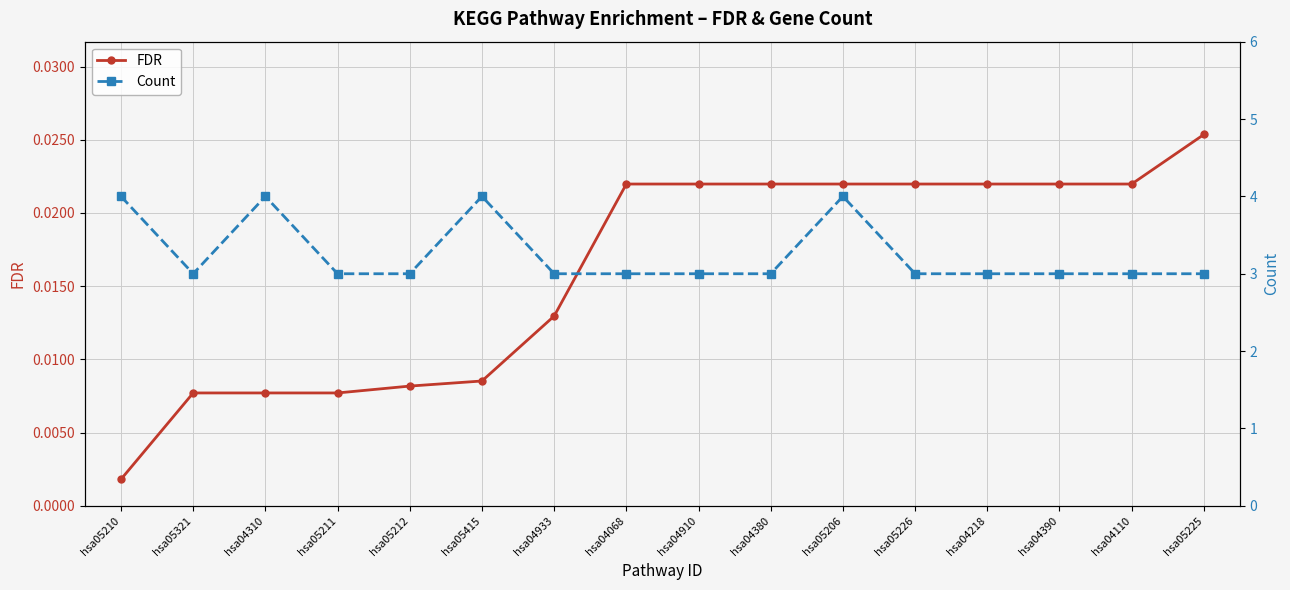

Is it true that Count equals 3.0 at hsa05225?

True